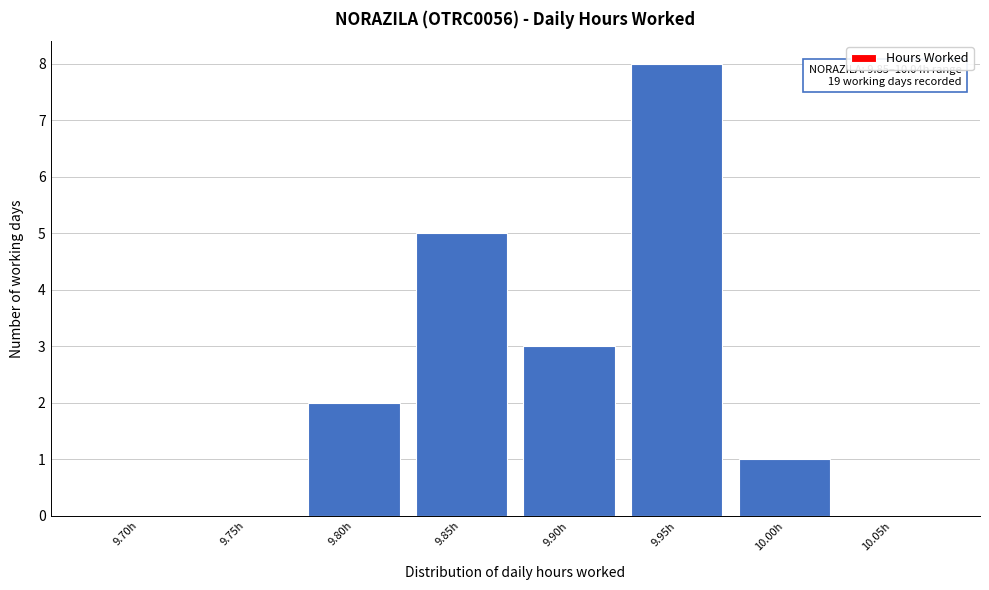

Reading left to right, what are all the values shown in this chart?

9.70h=0	9.75h=0	9.80h=2	9.85h=5	9.90h=3	9.95h=8	10.00h=1	10.05h=0